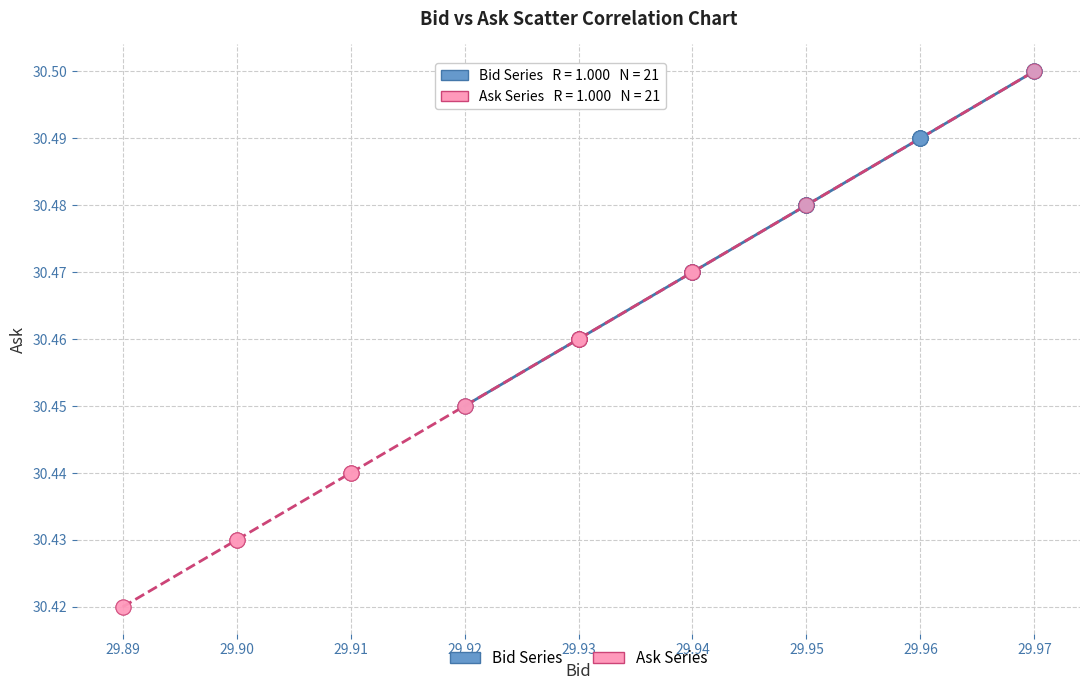

What are all the series names shown in the legend?

Bid Series, Ask Series